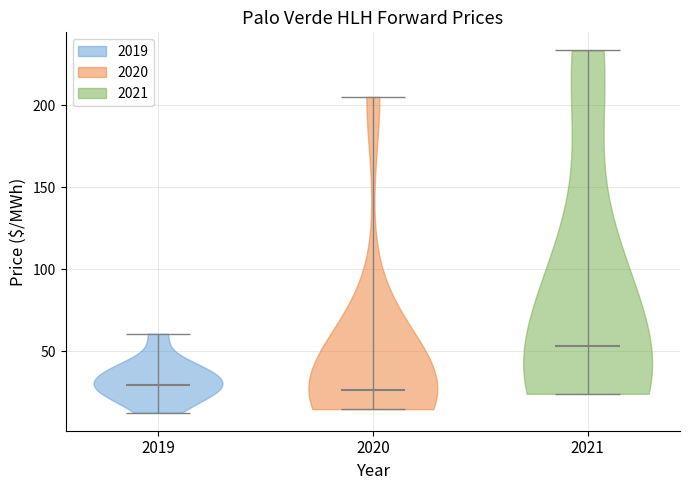

What is the highest point the violin at x = 2021 reaches on the y-axis? The values are not printed on the chart, so give them approximately, as read against the axis.

235